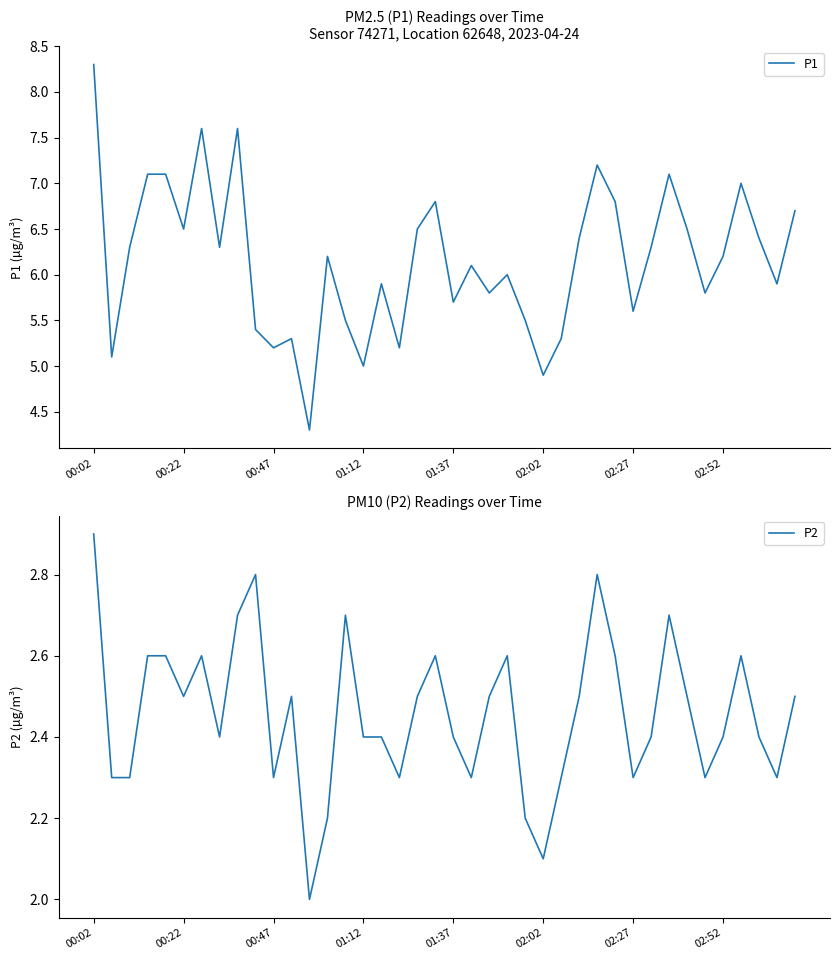

True or false: P1 and P2 intersect in this chart.

False